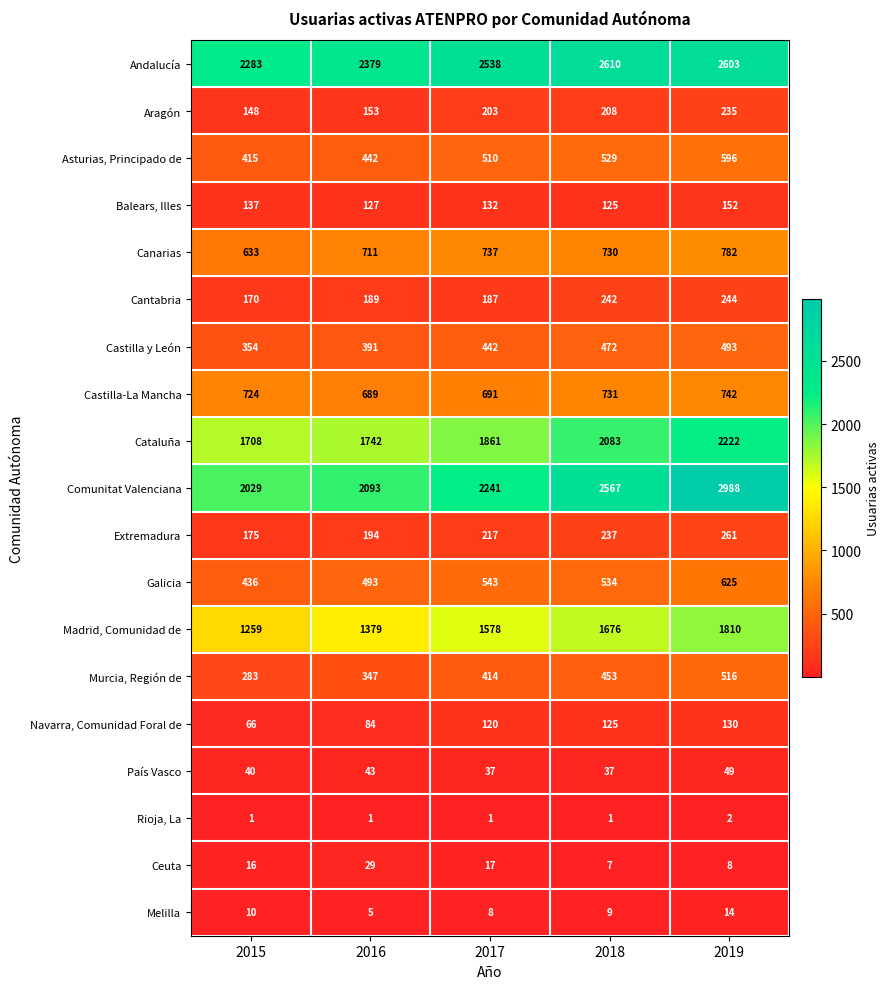

What is the sum of all Ceuta values?

77